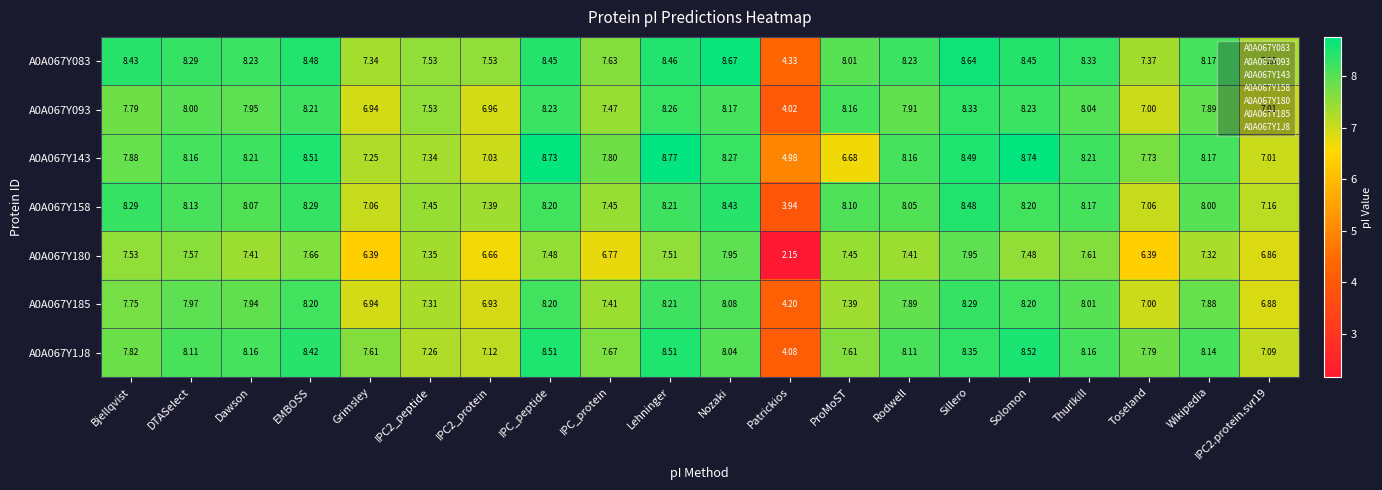

At which label is A0A067Y093 closest to 6?

Grimsley